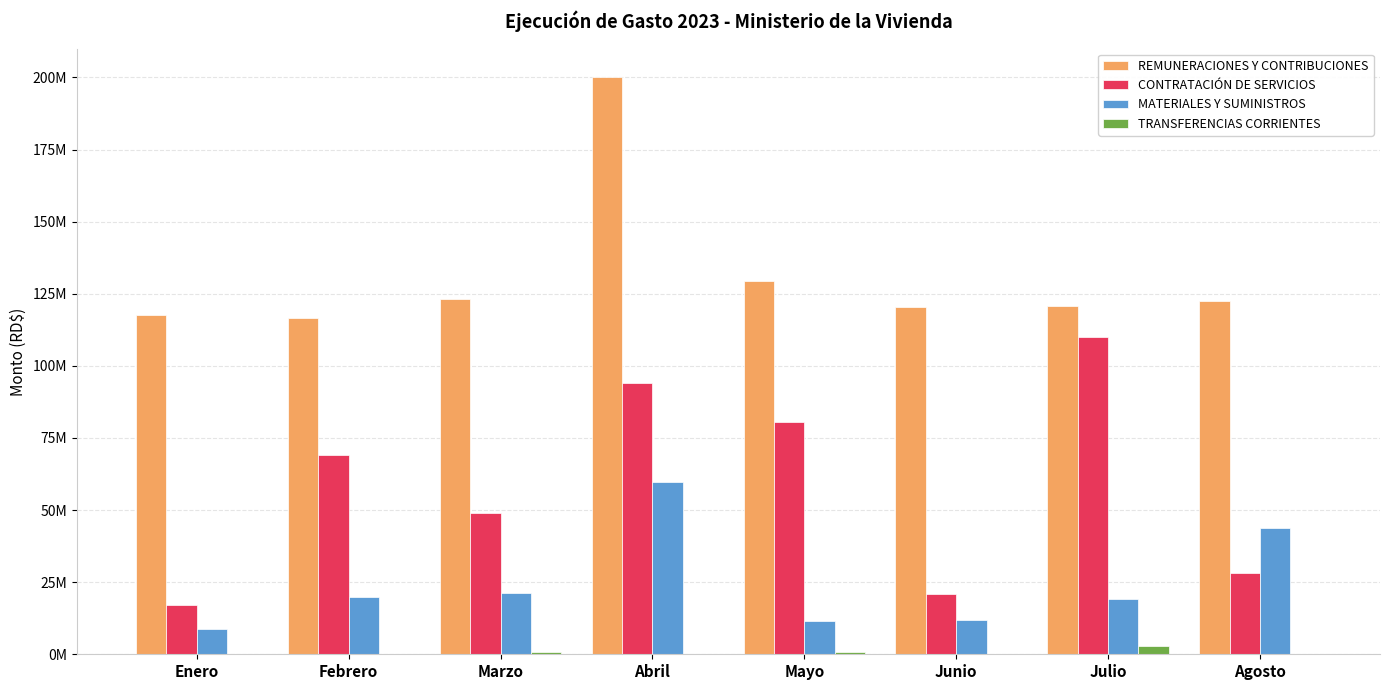

Does the chart contain stacked bars?

No